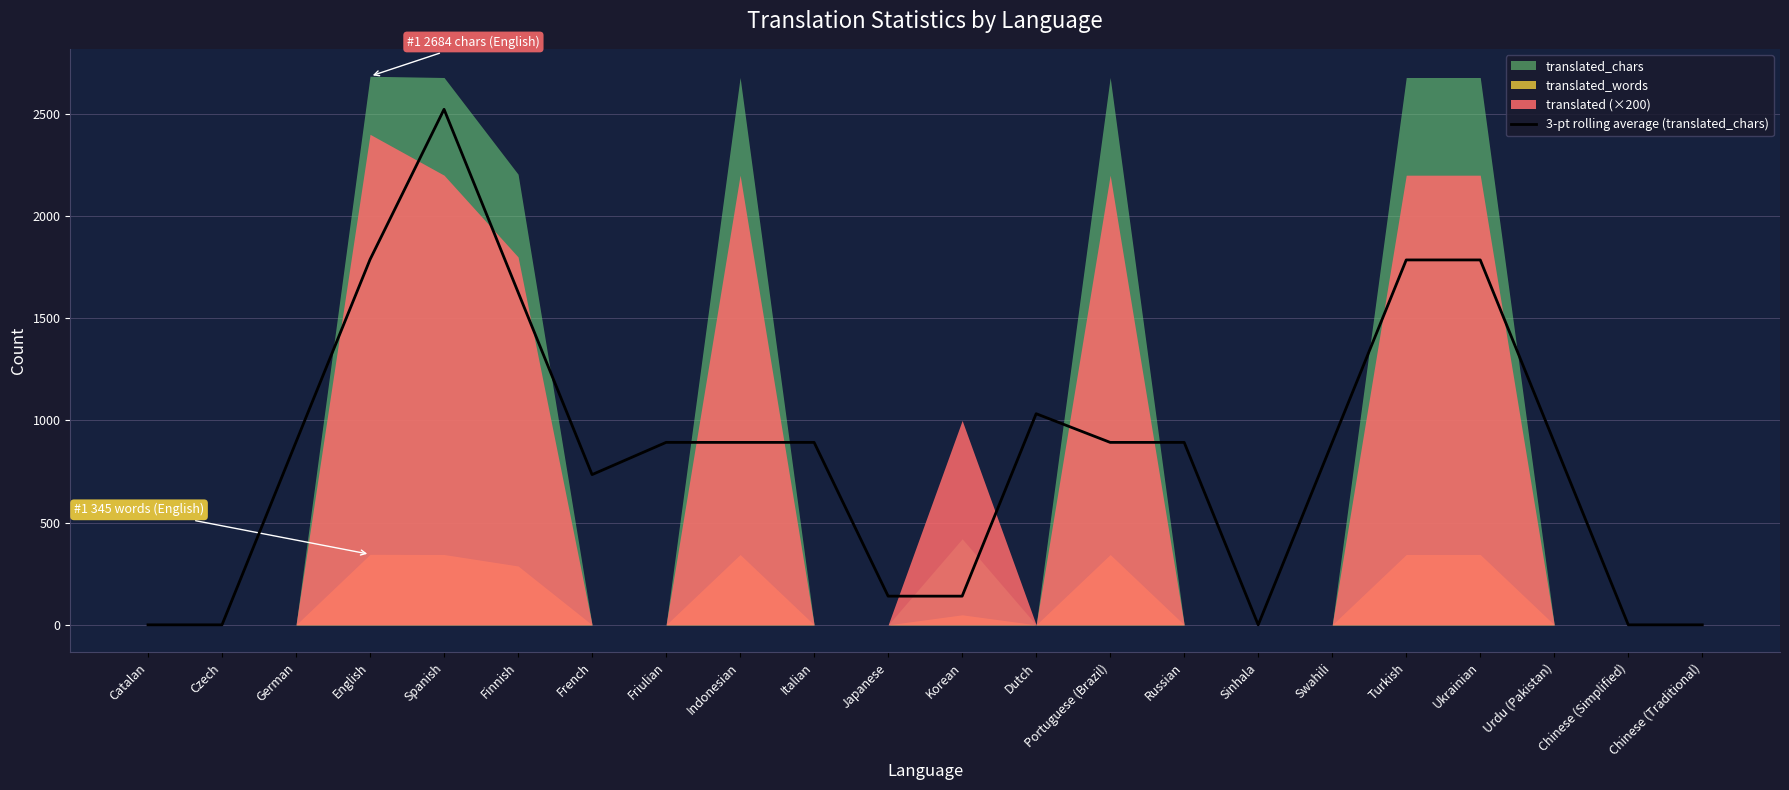

Between Korean and Indonesian, which is larger?

Indonesian